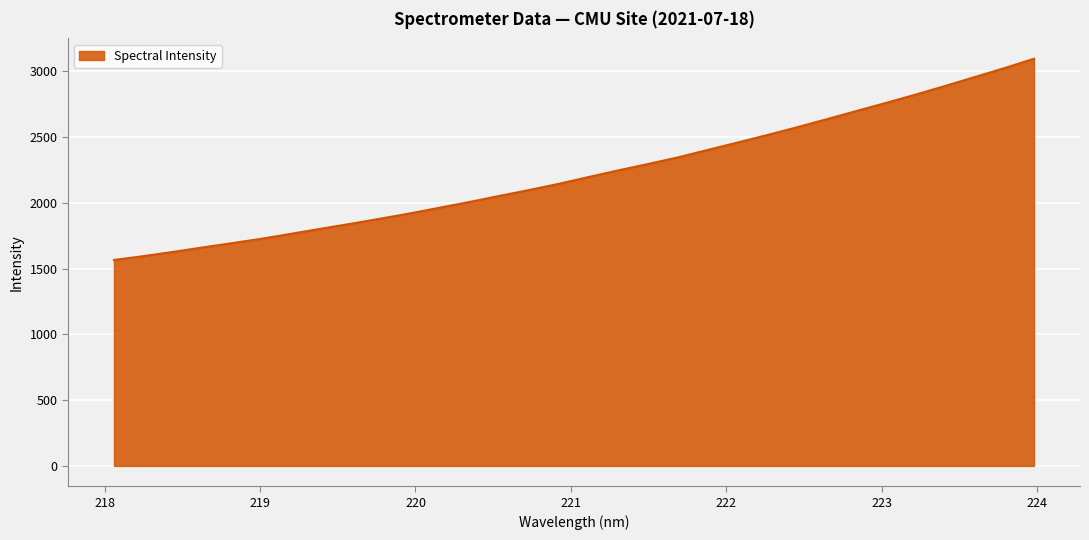

What is the maximum value shown in the chart?

3095.3